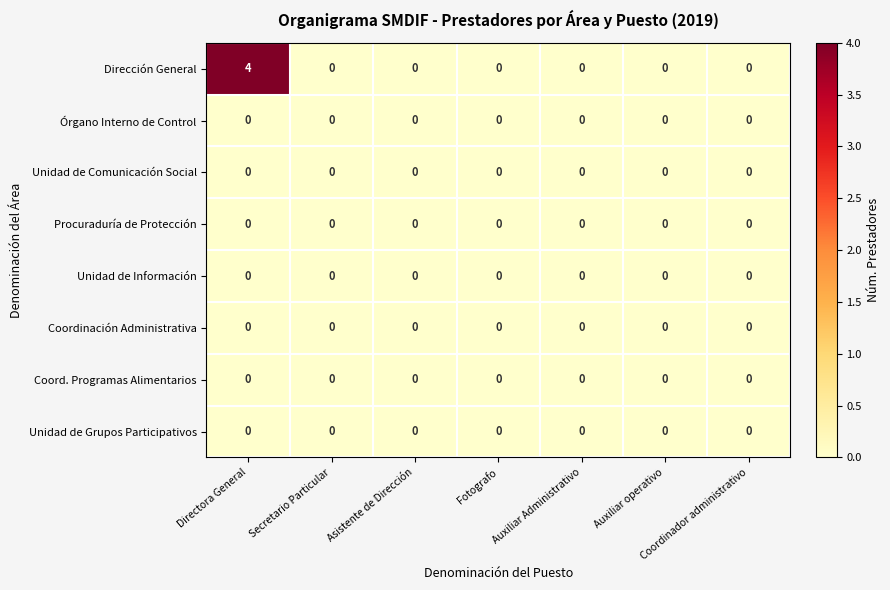

True or false: Dirección General has a value of 2 at Secretario Particular.

False